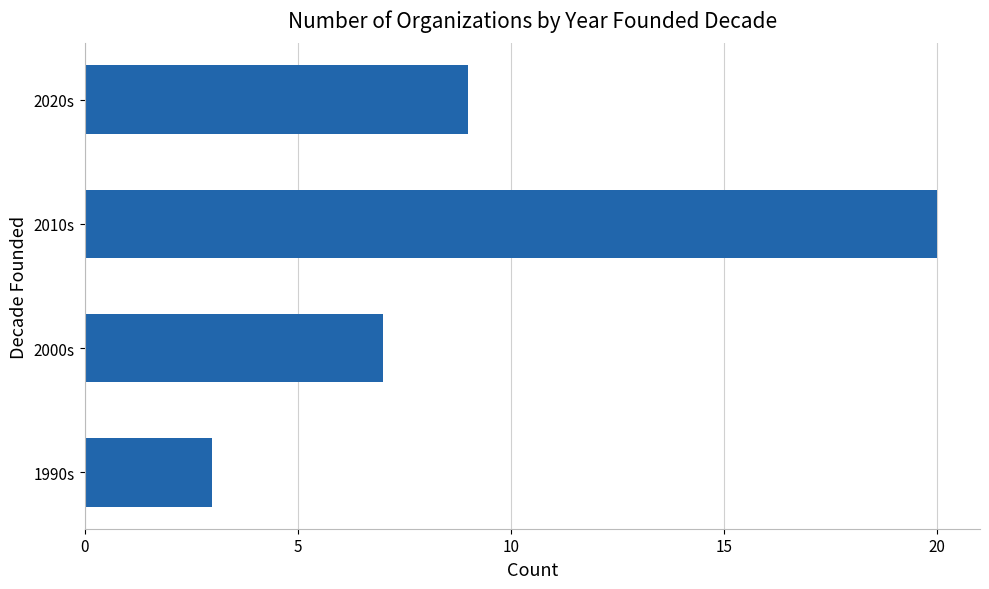

Reading bottom to top, list all the values displayed in this chart.

3	7	20	9